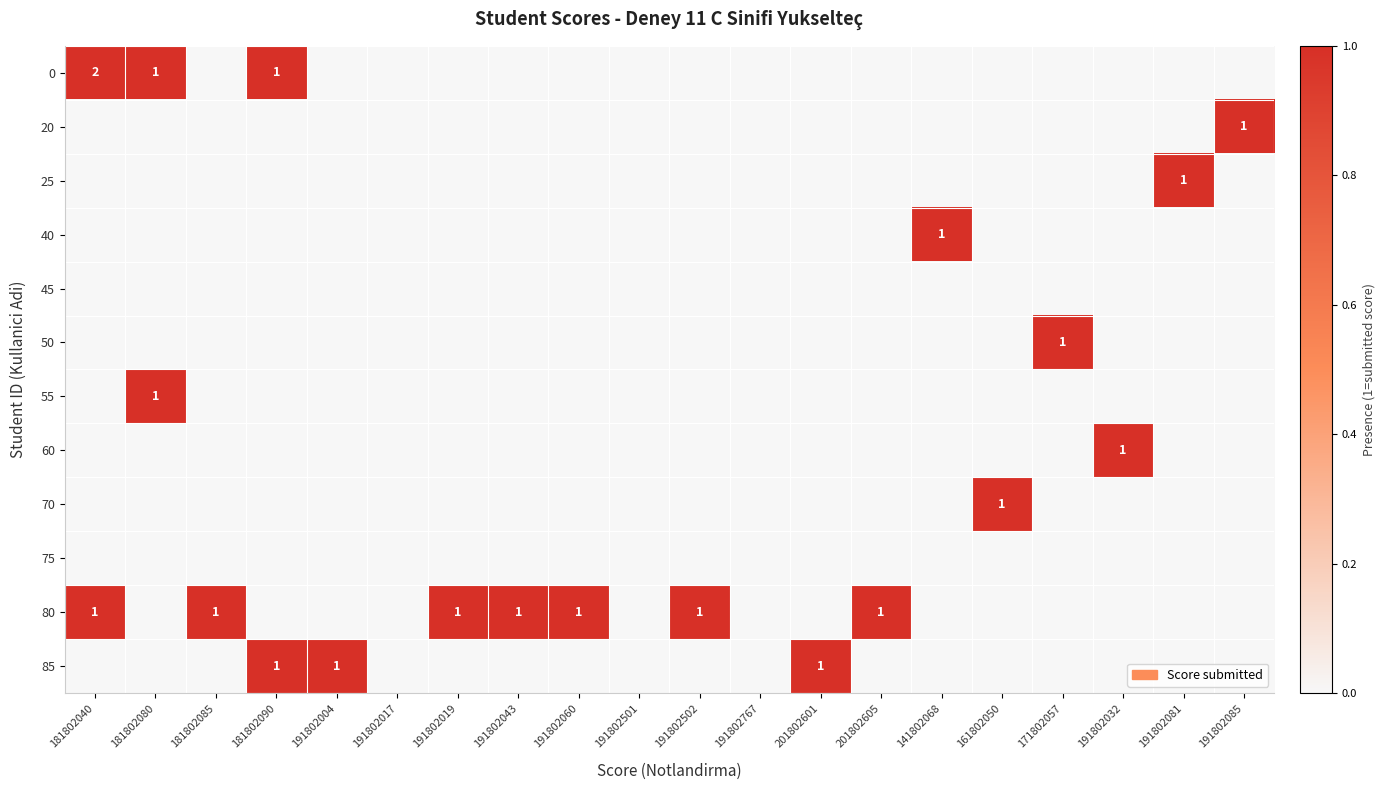

True or false: 40 has a value of 0 at 191802019.

True